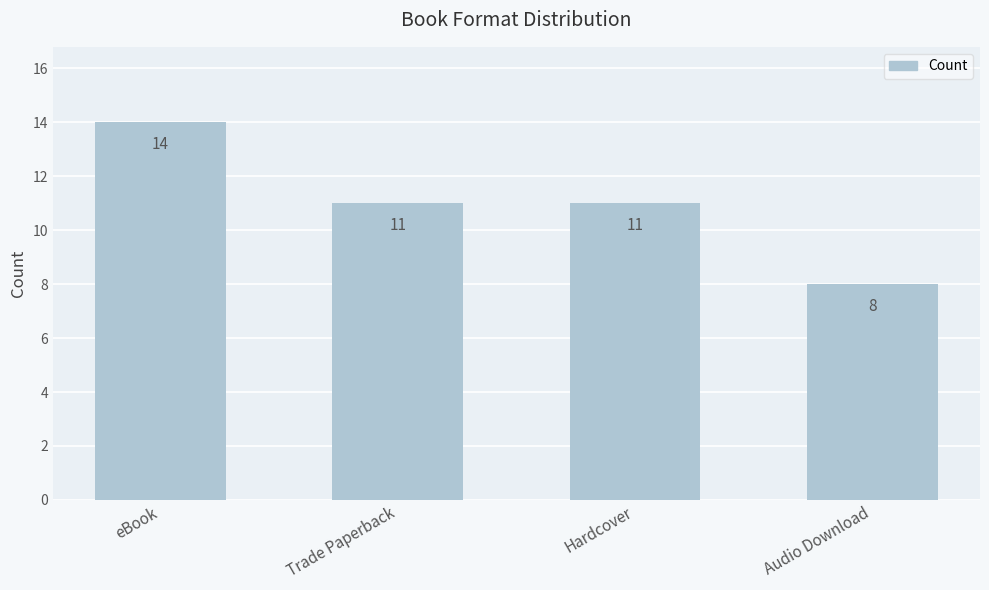

Approximately how many times larger is the value at Trade Paperback compared to Audio Download?

1.4